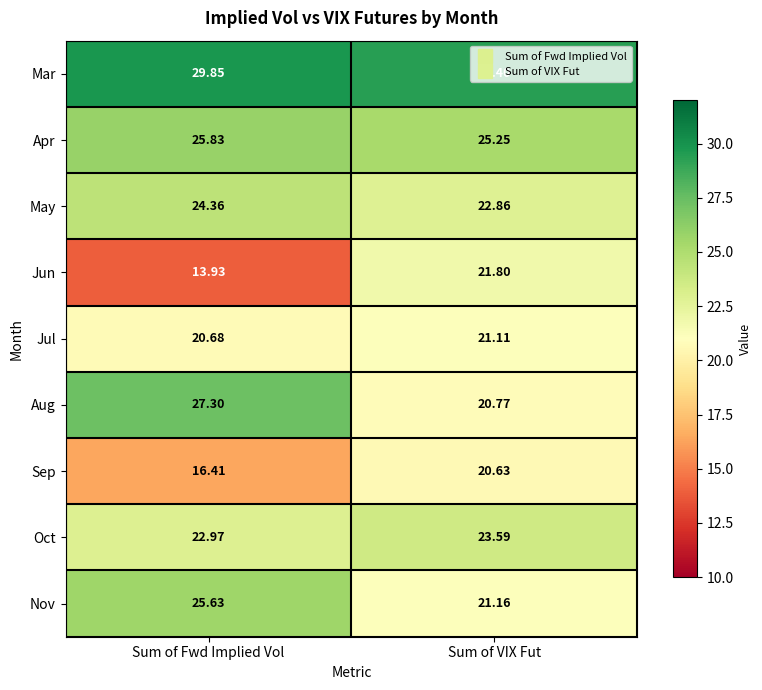

At which label is Nov closest to 23?

Sum of VIX Fut